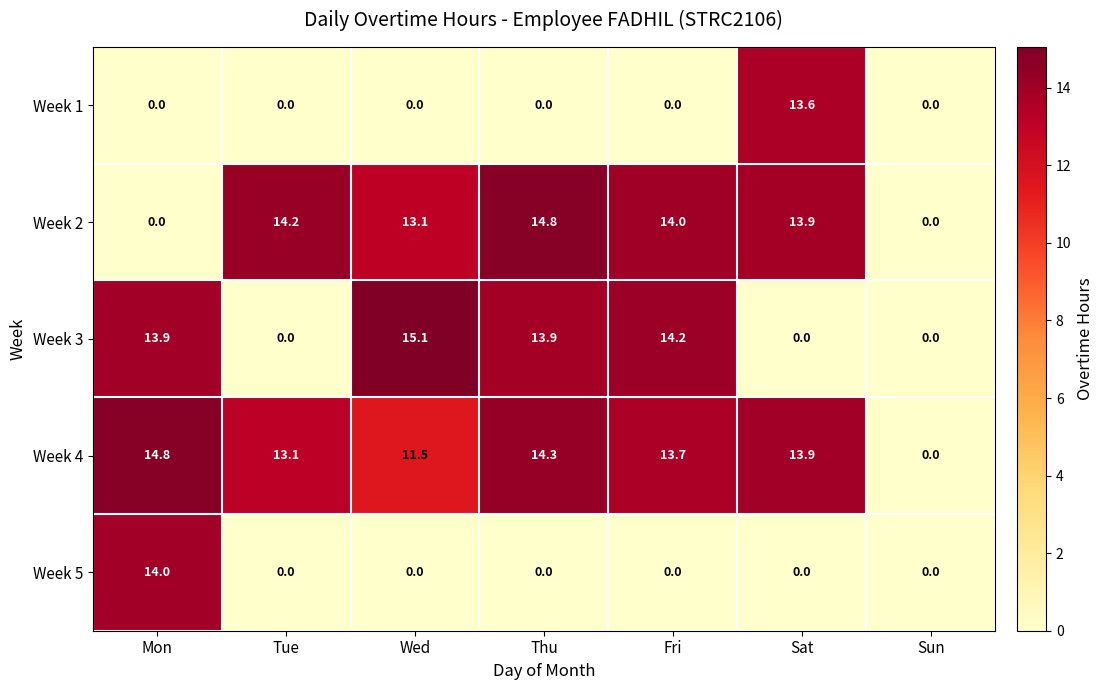

True or false: Week 5 has a value of 0.0 at Sun.

True